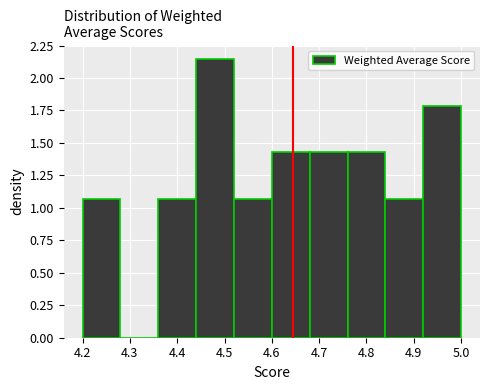

Reading left to right, transcribe this chart: for each bar, give the range it covers on the x-axis and its height. The values are not printed on the chart, so give them approximately, as read against the axis.

4.20 to 4.28: 1.05
4.28 to 4.36: 0
4.36 to 4.44: 1.05
4.44 to 4.52: 2.15
4.52 to 4.60: 1.05
4.60 to 4.68: 1.45
4.68 to 4.76: 1.45
4.76 to 4.84: 1.45
4.84 to 4.92: 1.05
4.92 to 5.00: 1.80